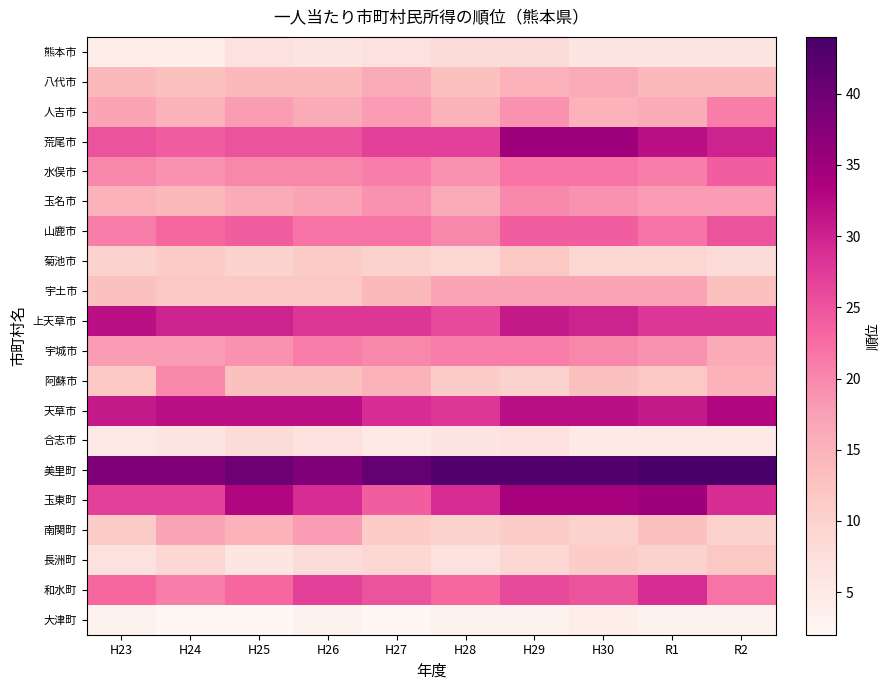

Reading right to left, what are all the values shown in this chart?

熊本市: R2=6	R1=6	H30=6	H29=8	H28=8	H27=7	H26=6	H25=7	H24=4	H23=4
八代市: R2=14	R1=14	H30=16	H29=15	H28=13	H27=16	H26=14	H25=14	H24=13	H23=14
人吉市: R2=21	R1=16	H30=15	H29=19	H28=15	H27=18	H26=16	H25=18	H24=15	H23=17
荒尾市: R2=30	R1=32	H30=35	H29=35	H28=27	H27=27	H26=25	H25=25	H24=24	H23=25
水俣市: R2=24	R1=21	H30=22	H29=22	H28=19	H27=21	H26=20	H25=20	H24=19	H23=20
玉名市: R2=18	R1=18	H30=19	H29=20	H28=16	H27=19	H26=17	H25=16	H24=14	H23=15
山鹿市: R2=25	R1=22	H30=24	H29=24	H28=20	H27=22	H26=22	H25=24	H24=23	H23=21
菊池市: R2=8	R1=9	H30=9	H29=12	H28=9	H27=10	H26=11	H25=10	H24=11	H23=10
宇土市: R2=13	R1=17	H30=17	H29=17	H28=17	H27=14	H26=12	H25=12	H24=12	H23=13
上天草市: R2=28	R1=28	H30=30	H29=31	H28=26	H27=28	H26=28	H25=30	H24=30	H23=32
宇城市: R2=16	R1=19	H30=20	H29=21	H28=21	H27=20	H26=21	H25=19	H24=18	H23=18
阿蘇市: R2=15	R1=12	H30=13	H29=10	H28=11	H27=15	H26=13	H25=13	H24=20	H23=12
天草市: R2=33	R1=31	H30=32	H29=32	H28=28	H27=29	H26=32	H25=32	H24=32	H23=31
合志市: R2=5	R1=5	H30=5	H29=7	H28=6	H27=5	H26=7	H25=8	H24=6	H23=5
美里町: R2=44	R1=44	H30=43	H29=43	H28=43	H27=41	H26=38	H25=40	H24=38	H23=38
玉東町: R2=29	R1=35	H30=34	H29=34	H28=29	H27=24	H26=29	H25=33	H24=27	H23=27
南関町: R2=10	R1=13	H30=10	H29=11	H28=10	H27=11	H26=18	H25=15	H24=17	H23=11
長洲町: R2=12	R1=10	H30=11	H29=9	H28=7	H27=9	H26=8	H25=6	H24=9	H23=7
和水町: R2=22	R1=29	H30=25	H29=26	H28=23	H27=25	H26=27	H25=23	H24=21	H23=23
大津町: R2=3	R1=3	H30=4	H29=3	H28=3	H27=2	H26=3	H25=2	H24=2	H23=3